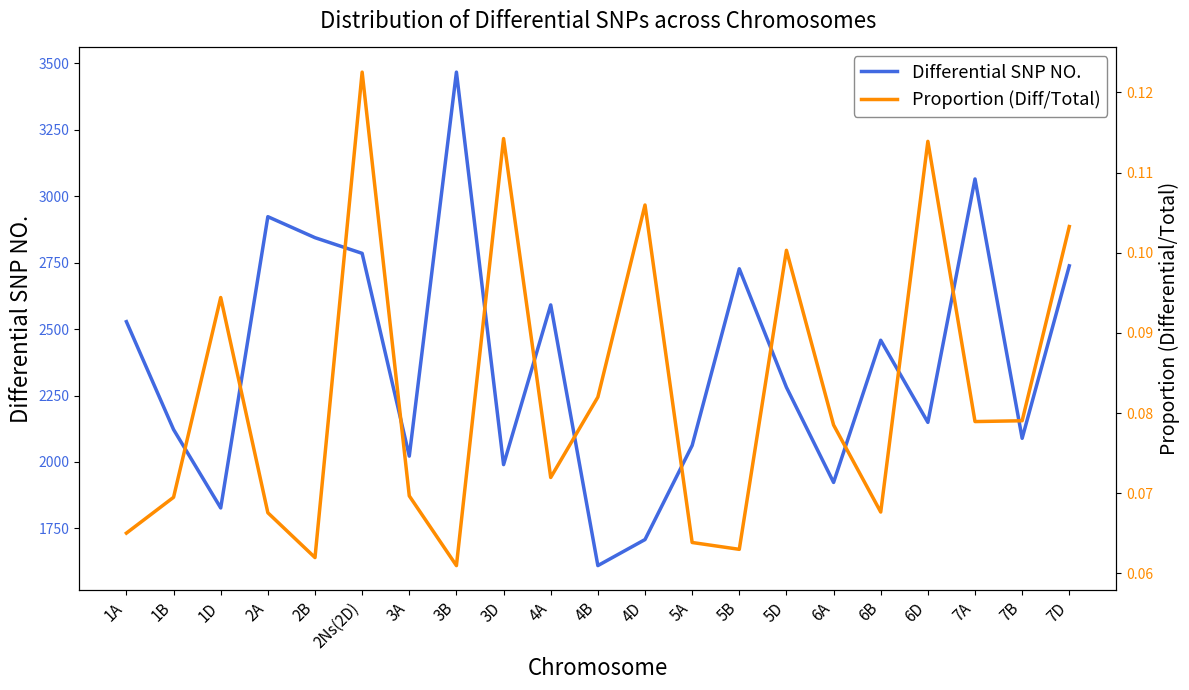

How many interior local peaks does the Proportion (Diff/Total) series have?

6